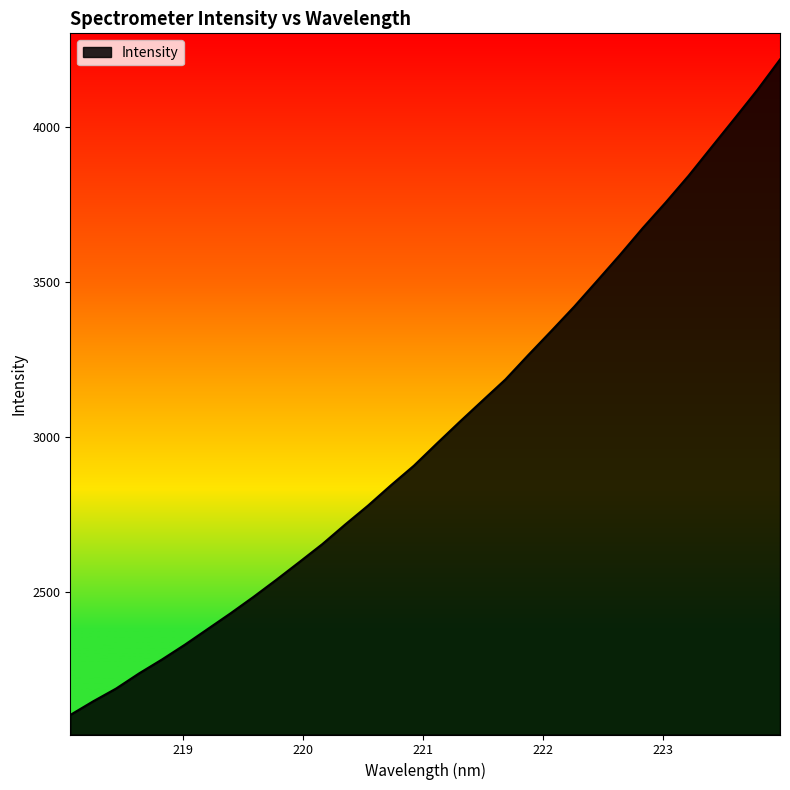

What is the minimum value shown in the chart?

2103.5